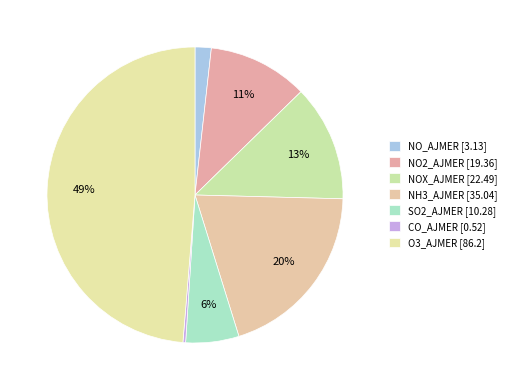

What portion of the pie excludes SO2_AJMER?

94.2%